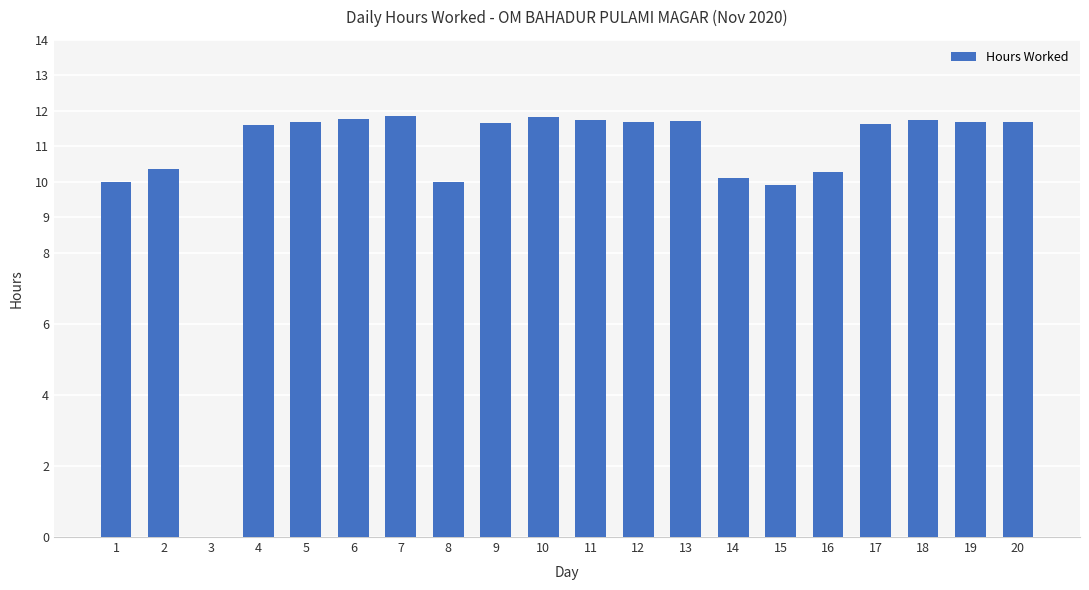

True or false: the data shows 9.9 at 15.

True